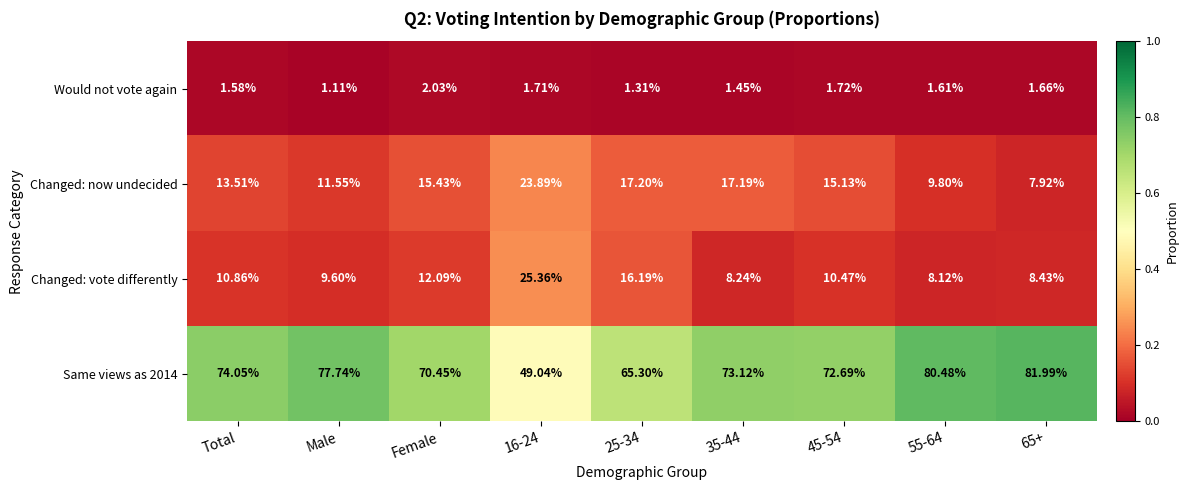

Is the value of Would not vote again at 55-64 greater than the value of Same views as 2014 at Female?

No